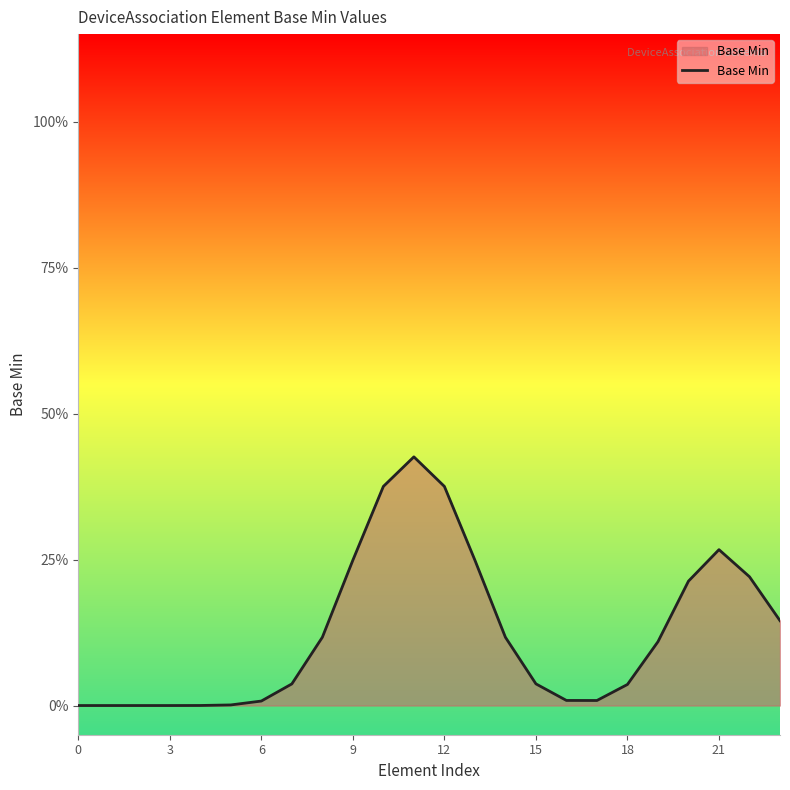

Is this an area chart (filled region under the line)?

Yes